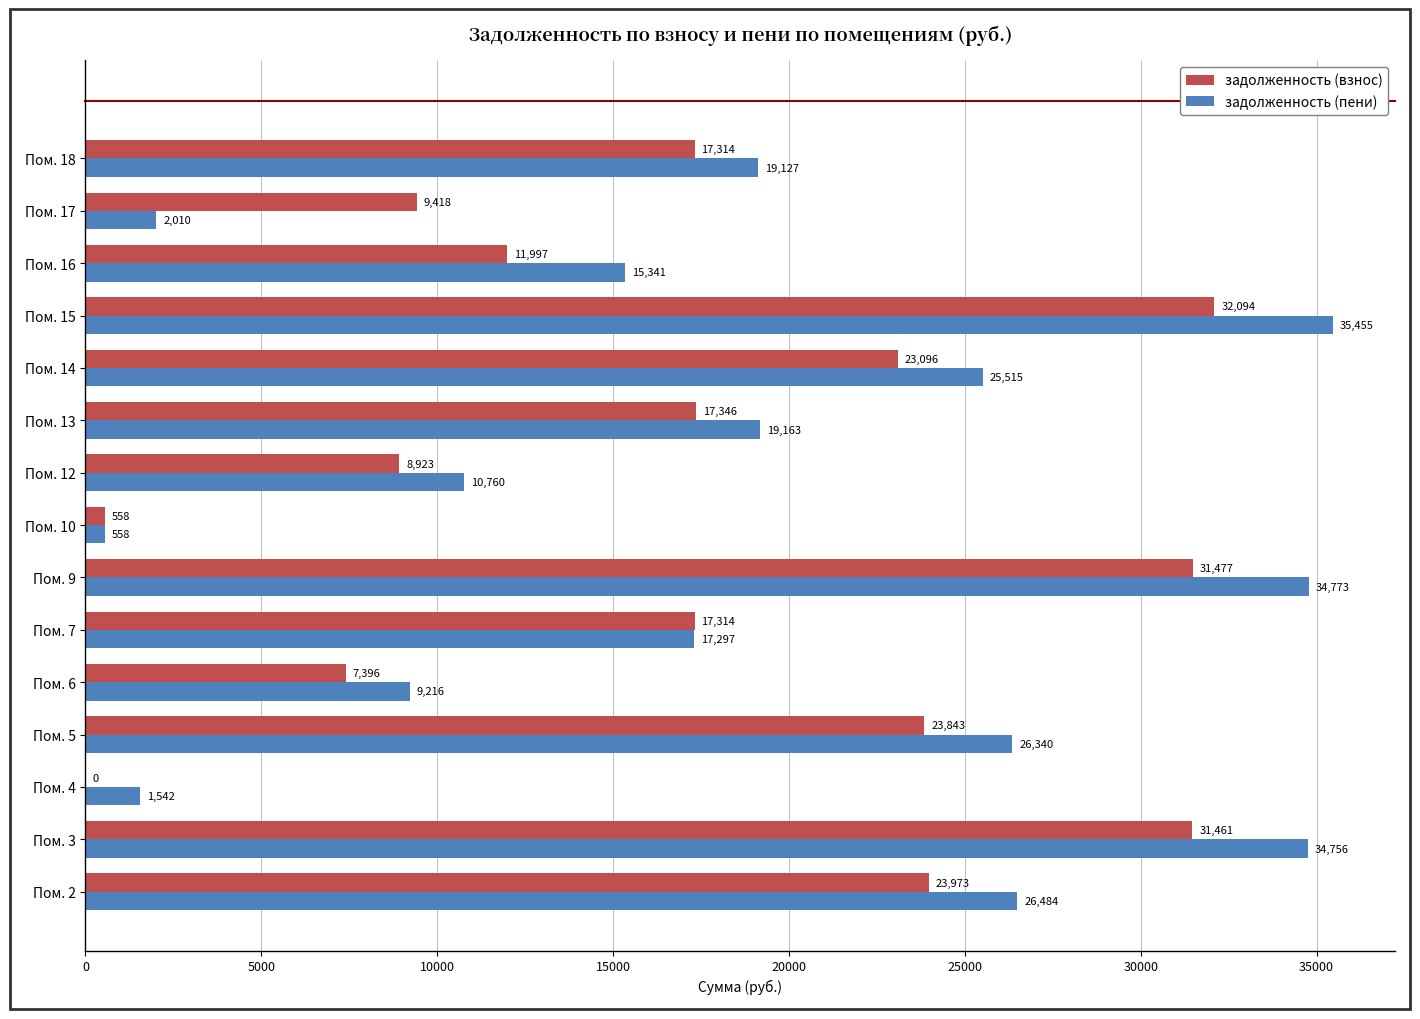

The задолженность (пени) series shows 558.5 at Пом. 10. True or false?

True